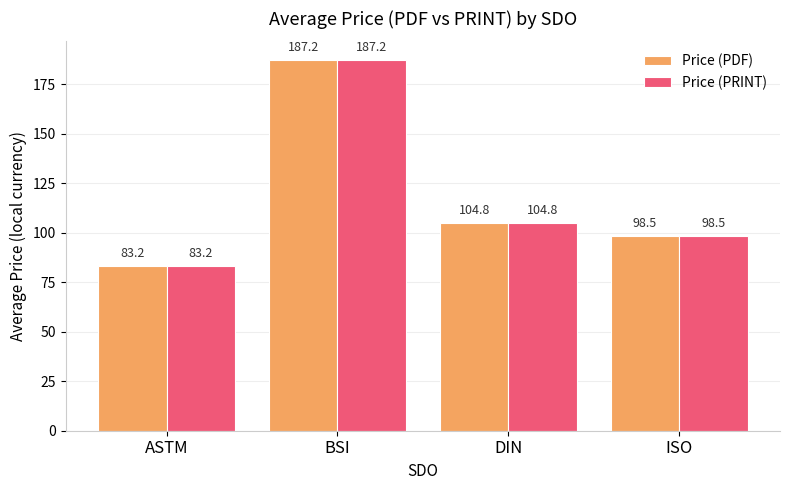

How many data points does each series have?

4